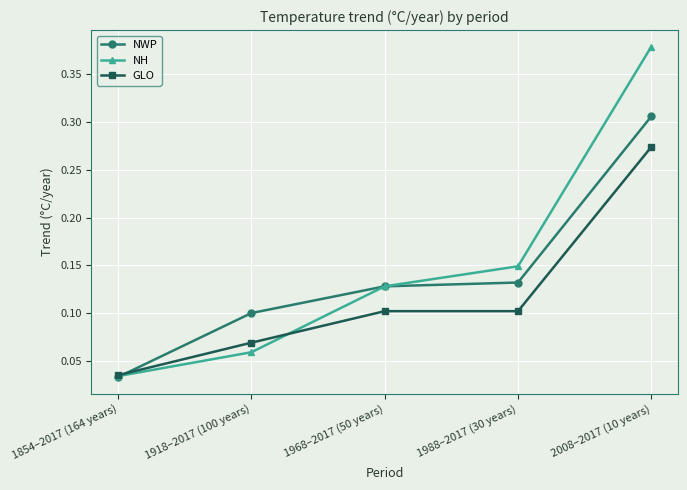

Which label corresponds to the smallest value in the chart?

1854–2017 (164 years)